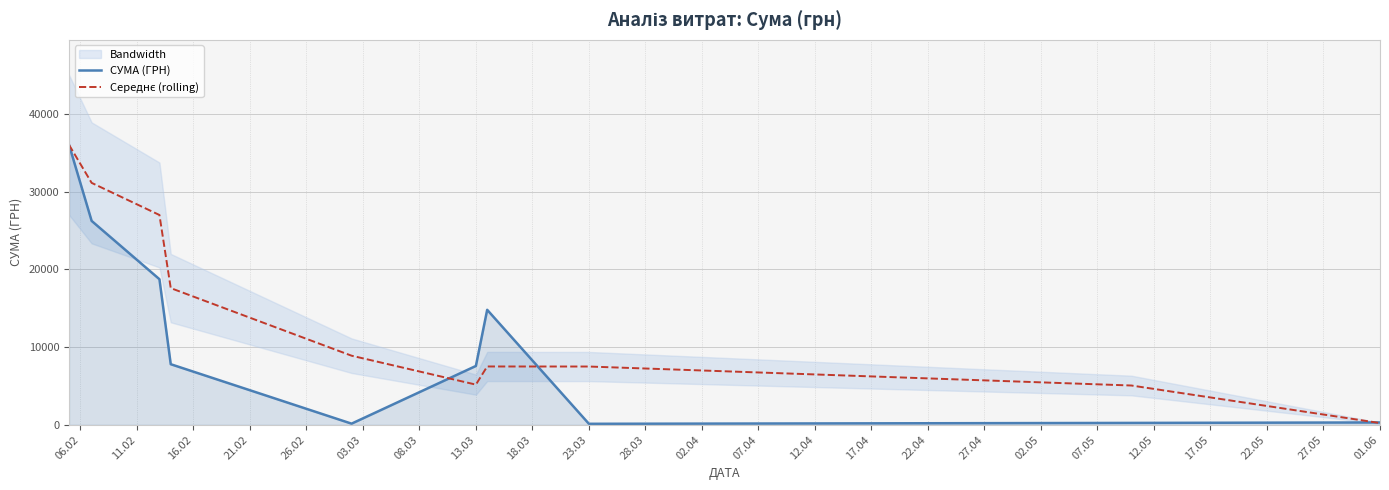

Reading right to left, transcribe all the data shown in this chart.

СУМА (ГРН): 308.4	249.2	135.0	14791.1	7571.5	154.0	7796.5	18724.5	26223.5	36002.2
Середнє (rolling): 230.8	5058.4	7499.2	7505.5	5174.0	8891.7	17581.5	26983.4	31112.9	36002.2